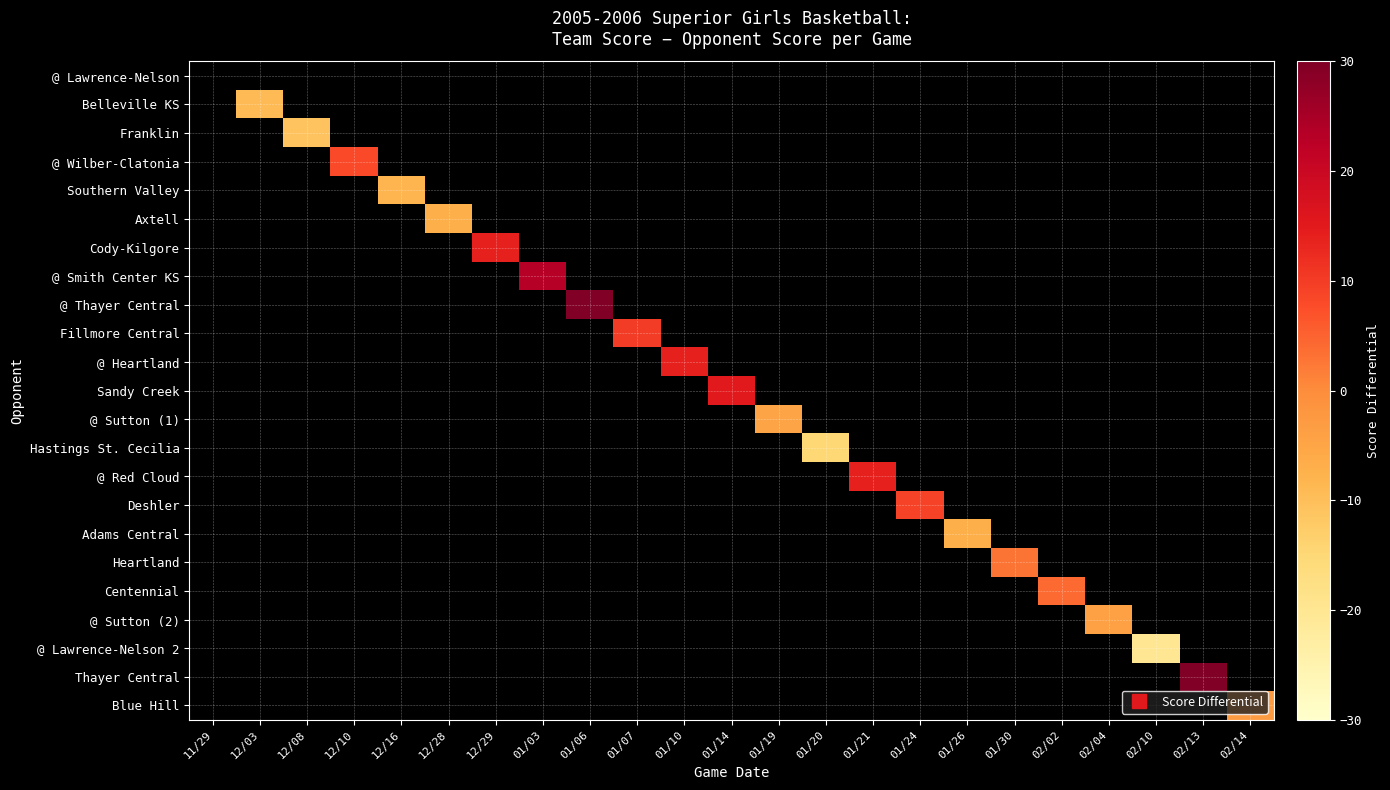

How many positive values does the Deshler series have?

1